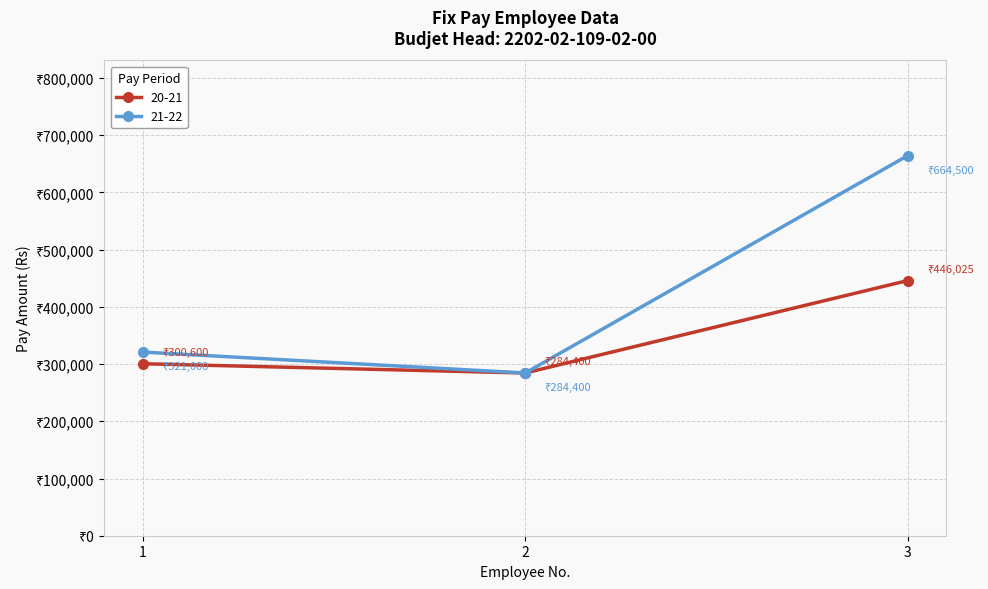

At 3, list the series in order from largest to smallest.

21-22, 20-21